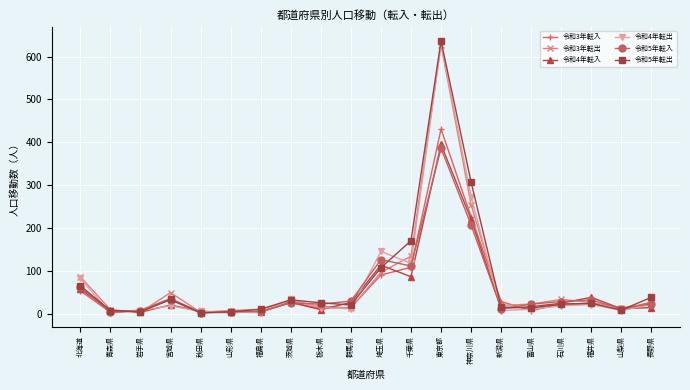

Which series changed the most between 北海道 and 神奈川県?

令和5年転出